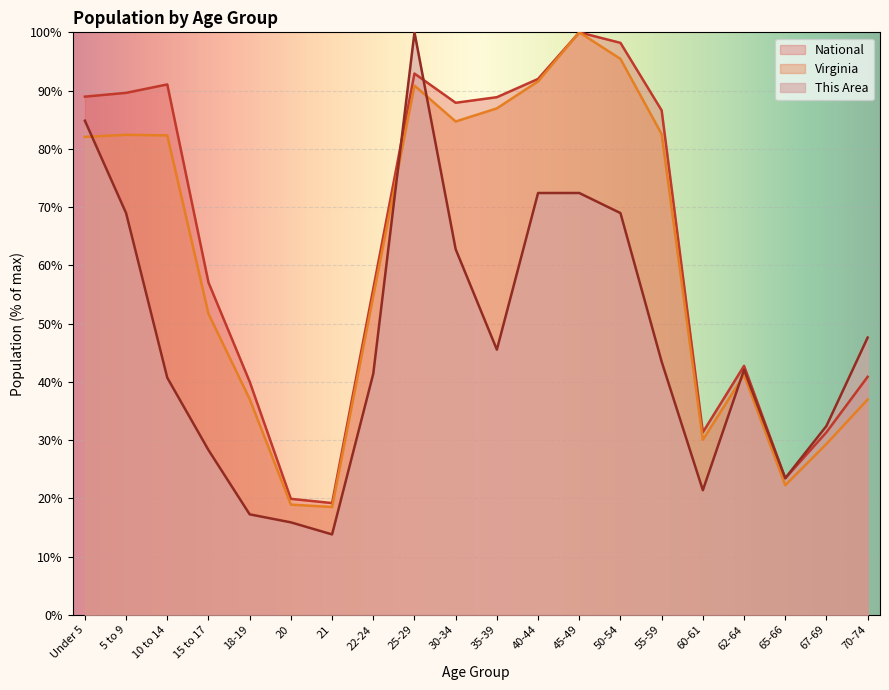

Reading left to right, transcribe all the data shown in this chart.

This Area: Under 5=84.8	5 to 9=69.0	10 to 14=40.7	15 to 17=28.3	18-19=17.2	20=15.9	21=13.8	22-24=41.4	25-29=100.0	30-34=62.8	35-39=45.5	40-44=72.4	45-49=72.4	50-54=69.0	55-59=43.4	60-61=21.4	62-64=42.1	65-66=23.4	67-69=32.4	70-74=47.6
Virginia: Under 5=82.0	5 to 9=82.4	10 to 14=82.3	15 to 17=51.7	18-19=37.0	20=18.9	21=18.5	22-24=54.7	25-29=90.9	30-34=84.7	35-39=86.9	40-44=91.6	45-49=100.0	50-54=95.4	55-59=82.5	60-61=30.0	62-64=41.2	65-66=22.2	67-69=29.3	70-74=36.9
National: Under 5=89.0	5 to 9=89.6	10 to 14=91.1	15 to 17=57.0	18-19=40.0	20=19.9	21=19.2	22-24=56.0	25-29=92.9	30-34=87.9	35-39=88.9	40-44=92.0	45-49=100.0	50-54=98.2	55-59=86.6	60-61=31.3	62-64=42.7	65-66=23.4	67-69=31.3	70-74=40.9